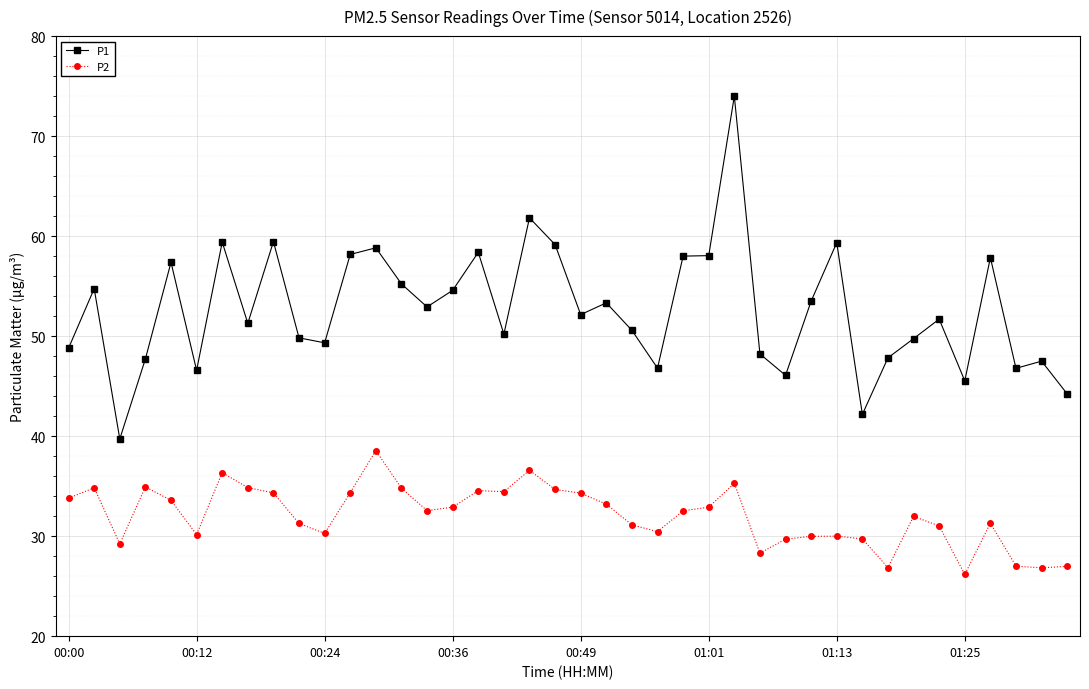

Which series has the widest spread of values?

P1